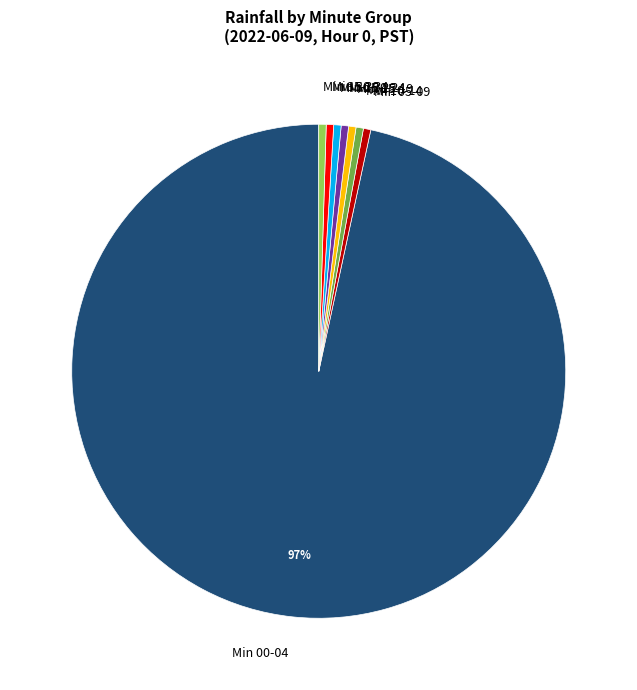

The Min 20-24 slice represents 0% of the pie. True or false?

True